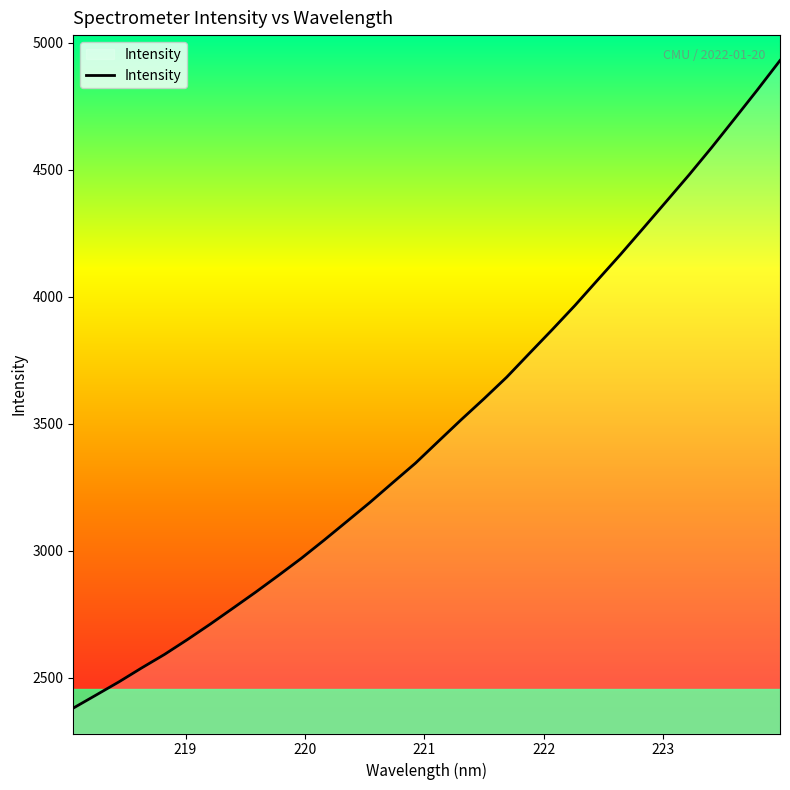

What is the greatest value displayed?

4930.2